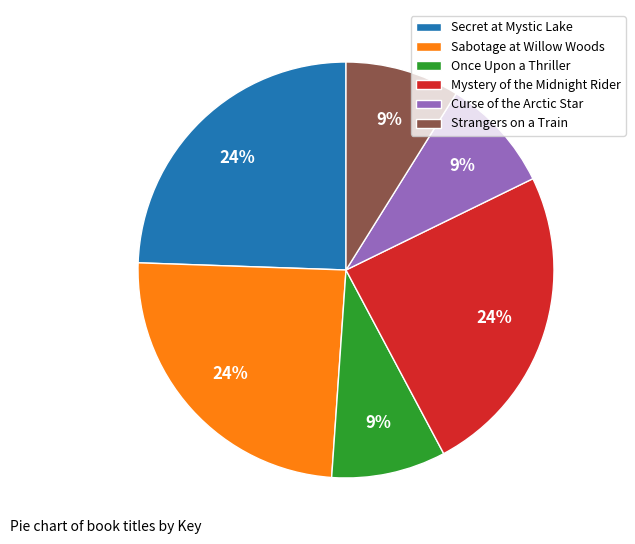

Does Strangers on a Train represent more than half of the total?

No